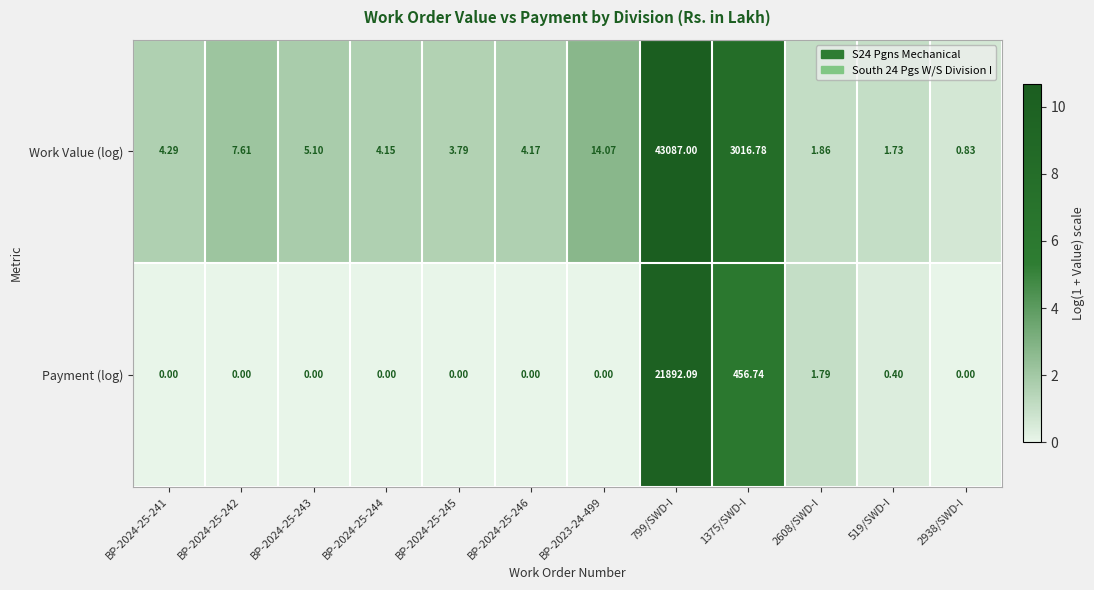

Between BP-2024-25-242 and 1375/SWD-I, which series saw the biggest shift?

Work Value (log)